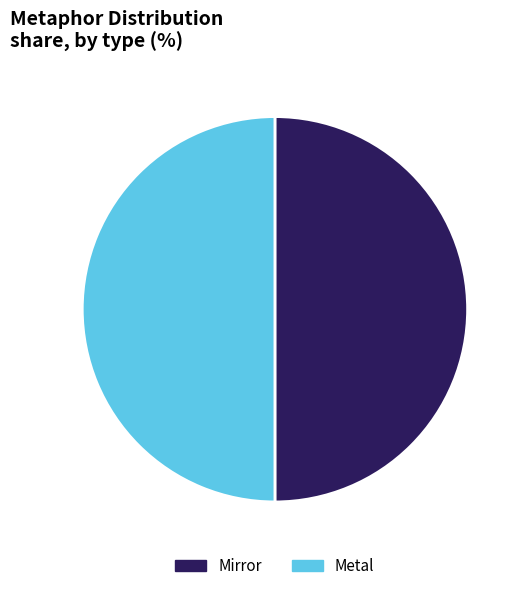

What is the ratio of the value at Metal to the value at Mirror?

1.0